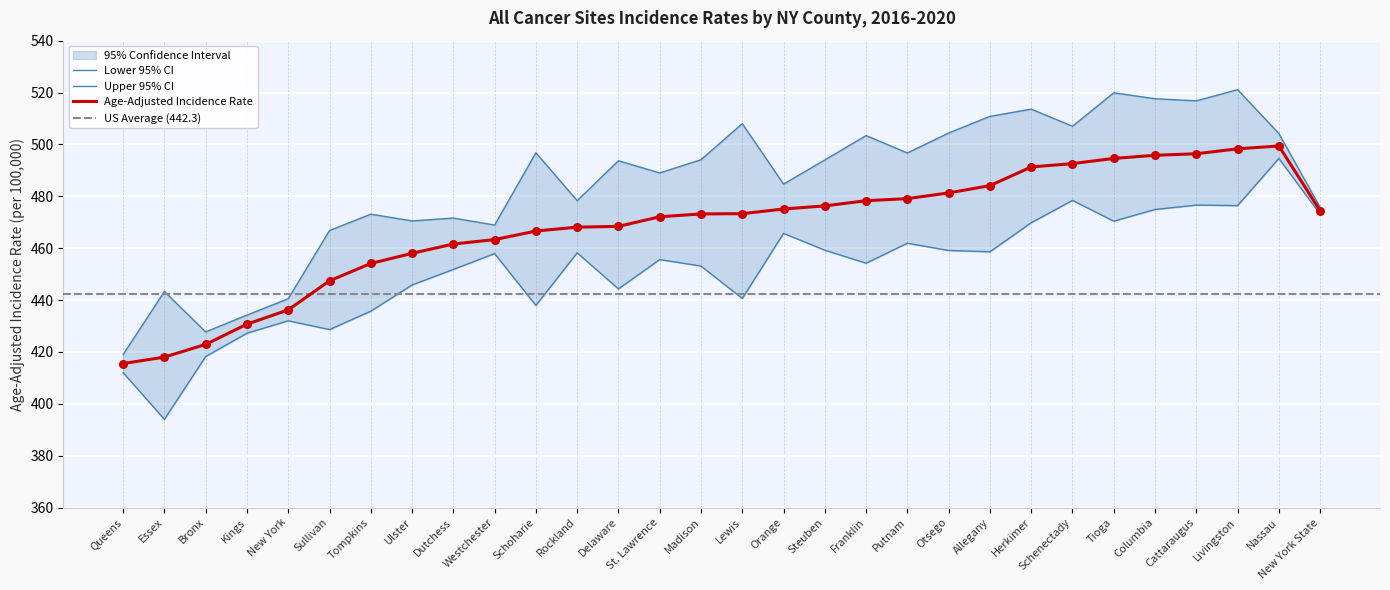

Which series contains the highest Y value?

Upper 95% CI